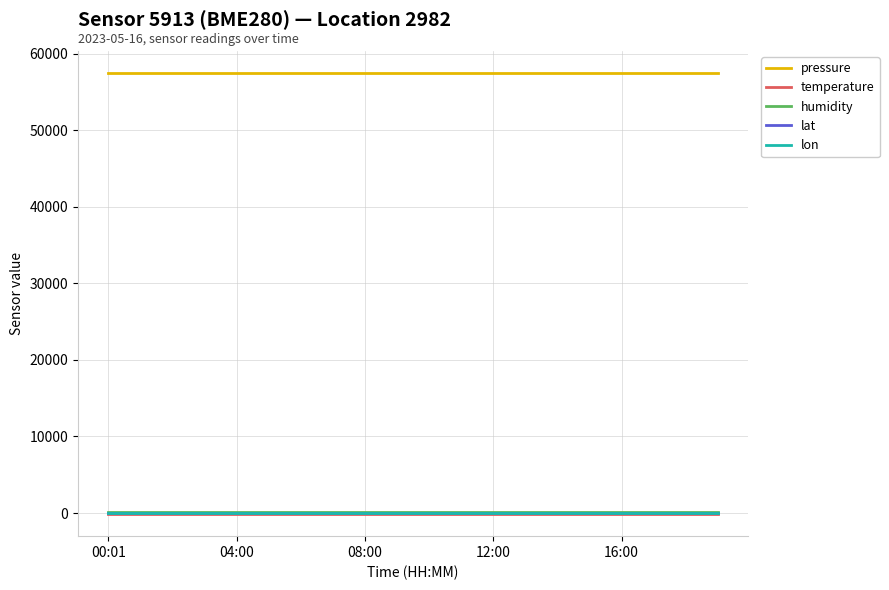

What is the maximum value shown in the chart?

57515.7